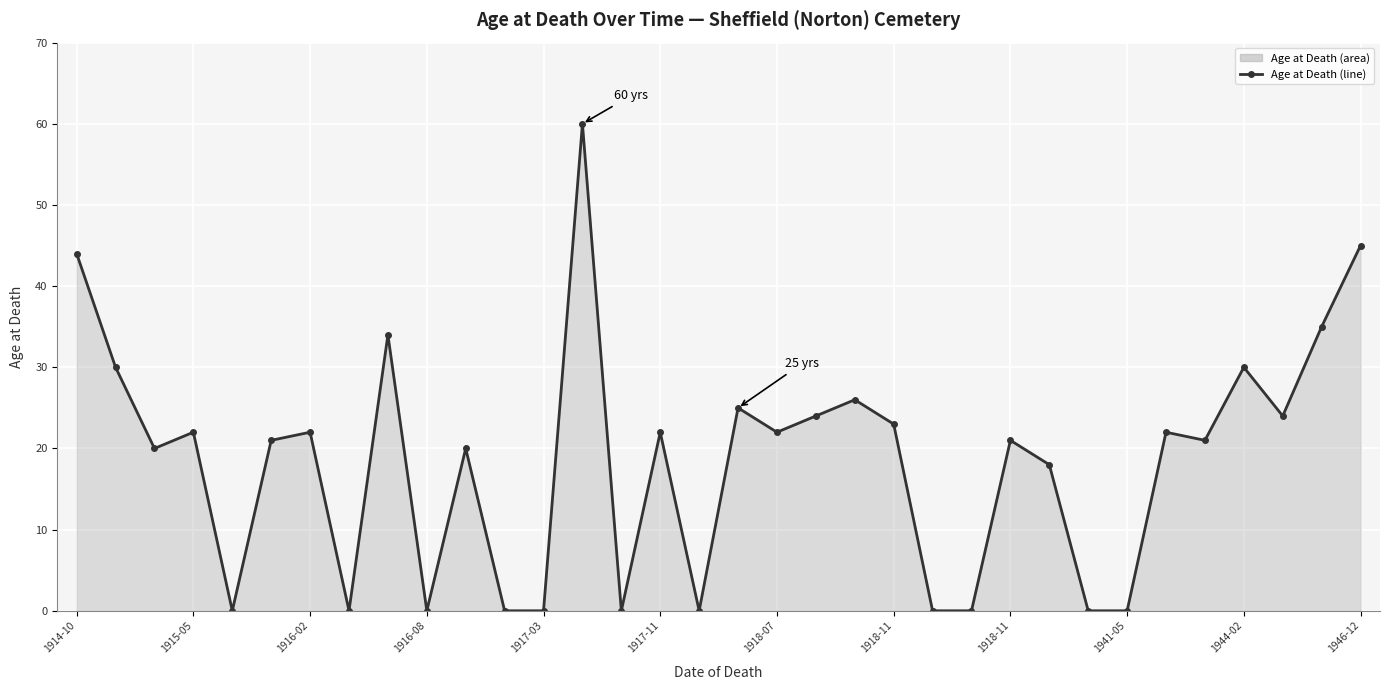

How many data points does each series have?

34